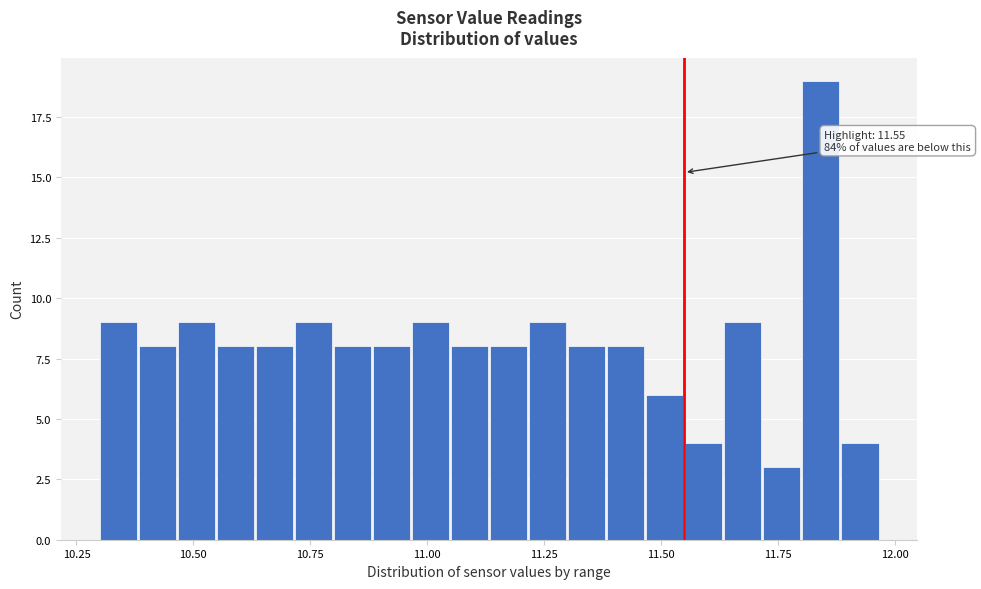

Around what value on the x-axis is the tallest bar? Give the approximate position of its centre, as read against the axis.

11.85